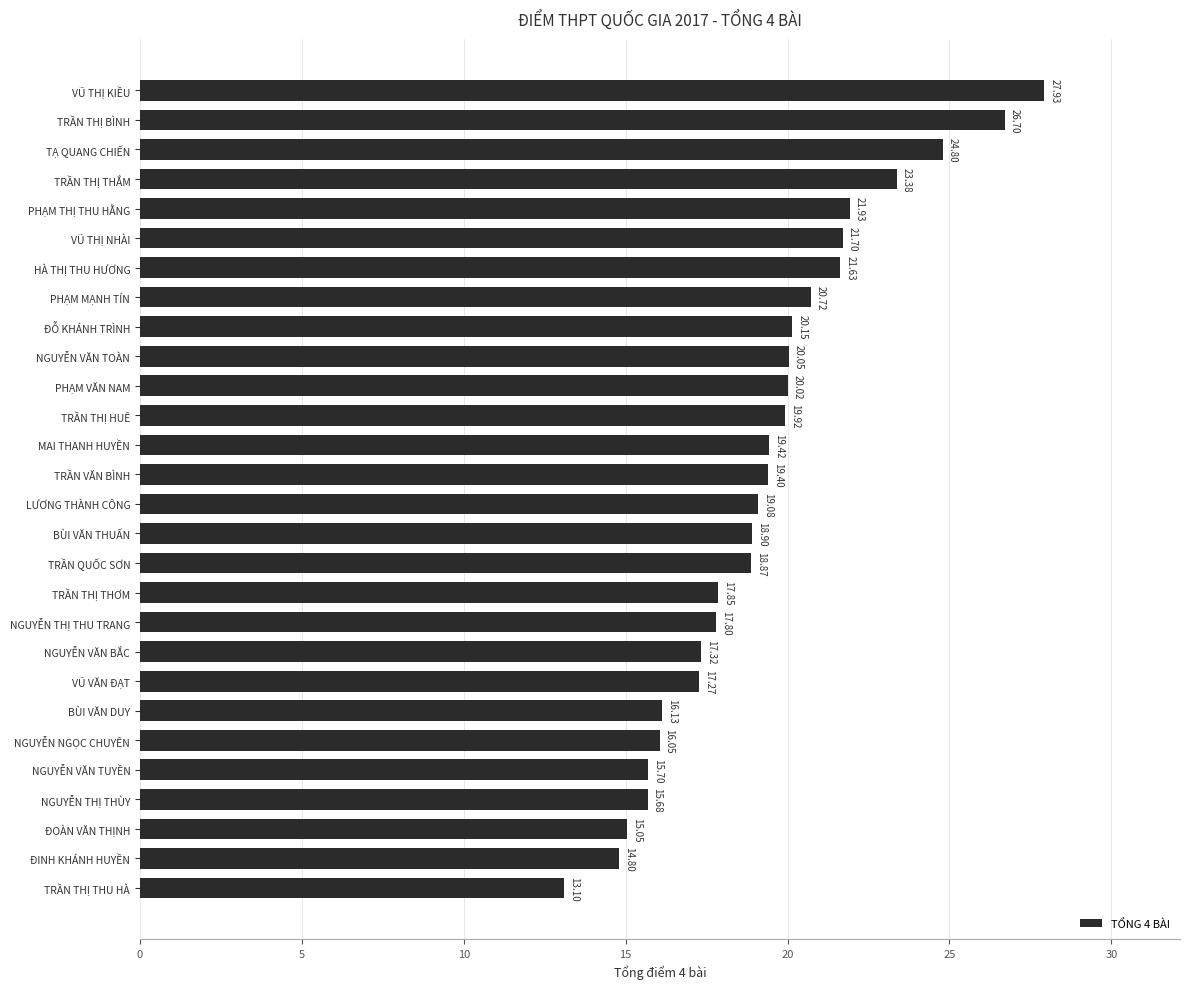

At which label is the value closest to 20?

PHẠM VĂN NAM